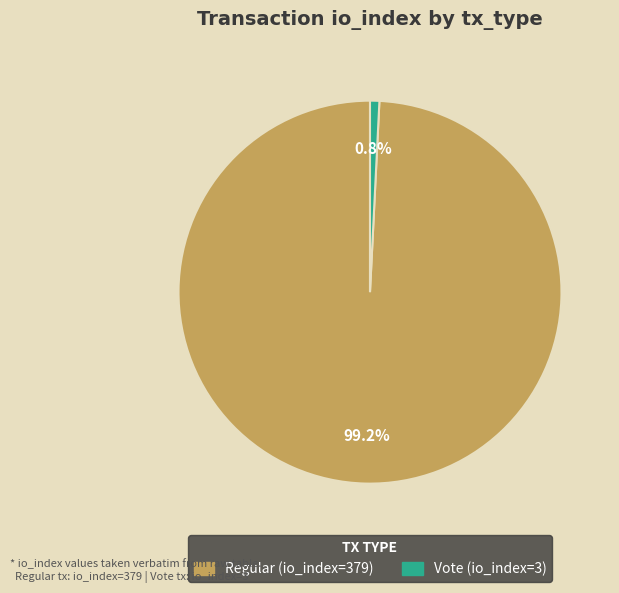

Is it true that Regular (io_index=379) is 99% of the pie?

True